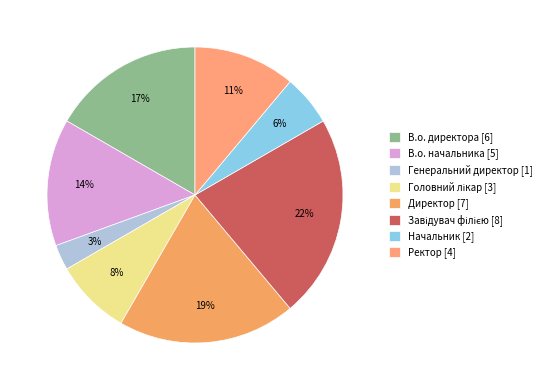

How many slices are in this pie chart?

8